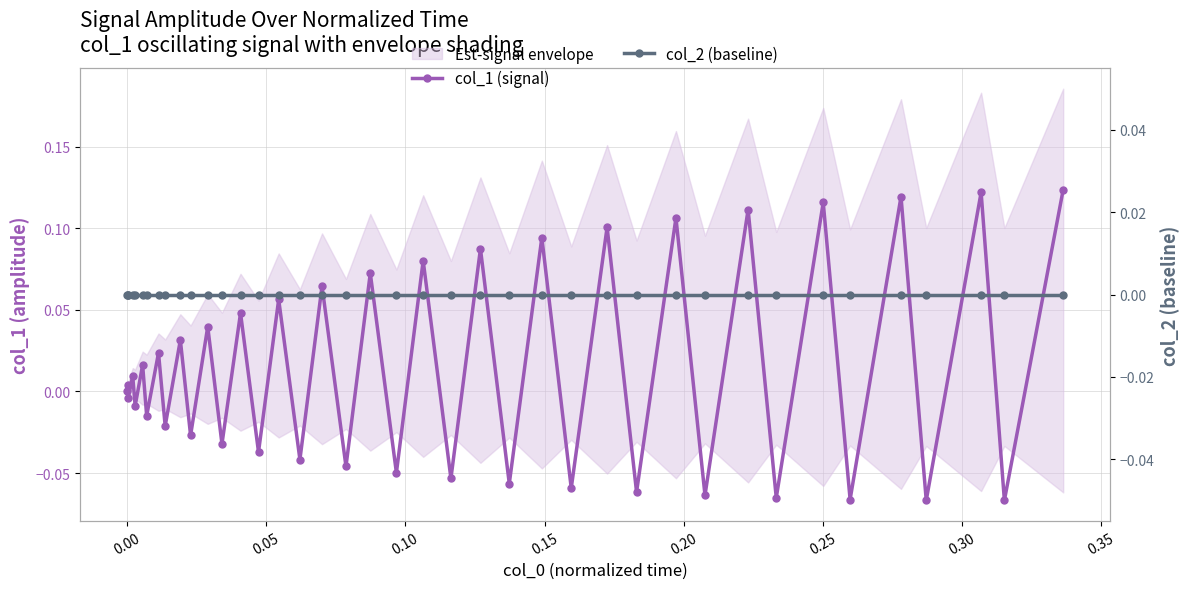

Reading left to right, transcribe all the data shown in this chart.

col_1 (signal): 0.0	0.0	-0.0	0.0	-0.0	0.0	-0.0	0.0	-0.0	0.0	-0.0	0.0	-0.0	0.0	-0.0	0.1	-0.0	0.1	-0.0	0.1	-0.0	0.1	-0.1	0.1	-0.1	0.1	-0.1	0.1	-0.1	0.1	-0.1	0.1	-0.1	0.1	-0.1	0.1	-0.1	0.1	-0.1	0.1
col_2 (baseline): 0.0	0.0	0.0	0.0	0.0	0.0	0.0	0.0	0.0	0.0	0.0	0.0	0.0	0.0	0.0	0.0	0.0	0.0	0.0	0.0	0.0	0.0	0.0	0.0	0.0	0.0	0.0	0.0	0.0	0.0	0.0	0.0	0.0	0.0	0.0	0.0	0.0	0.0	0.0	0.0